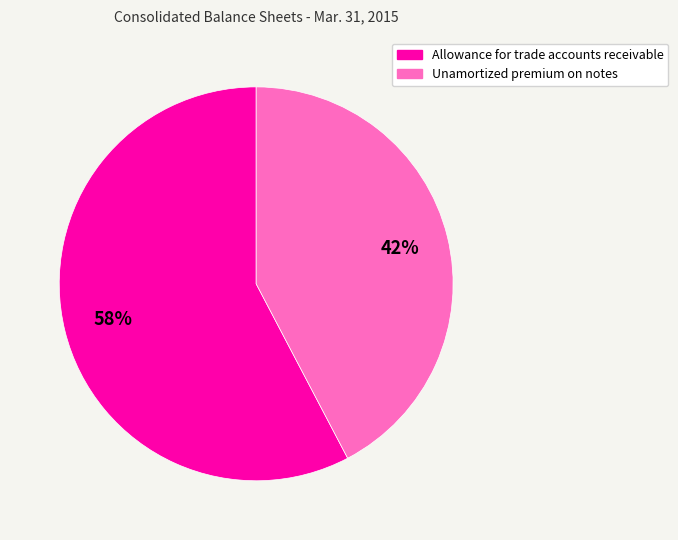

Is the sum of Unamortized premium on notes and Allowance for trade accounts receivable greater than half?

Yes